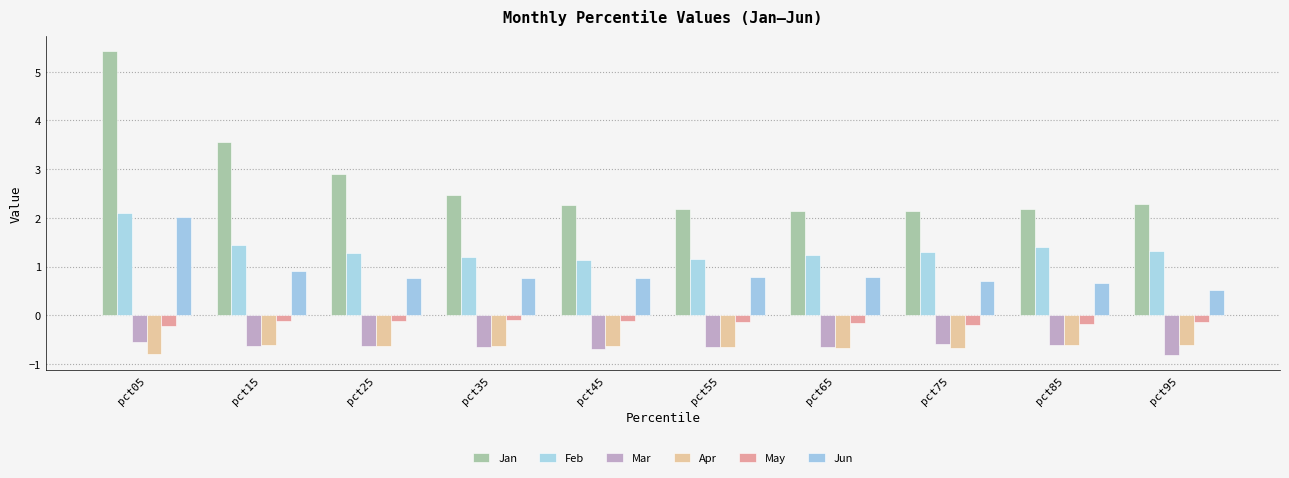

What is the difference between the highest and lowest values at pct25?

3.5